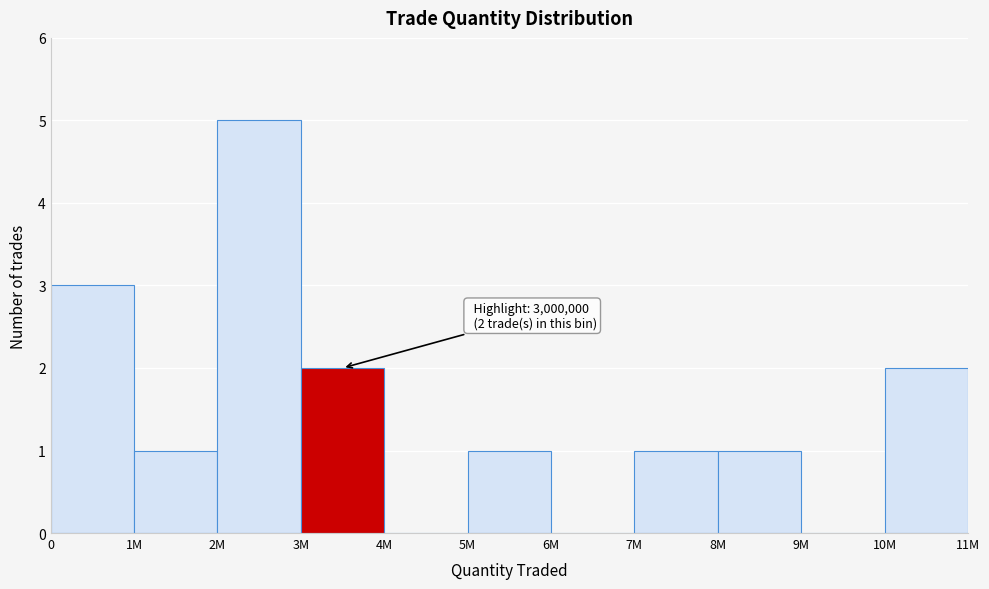

Reading left to right, extract all data points from this chart.

0=3	1M=1	2M=5	3M=2	4M=0	5M=1	6M=0	7M=1	8M=1	9M=0	10M=2